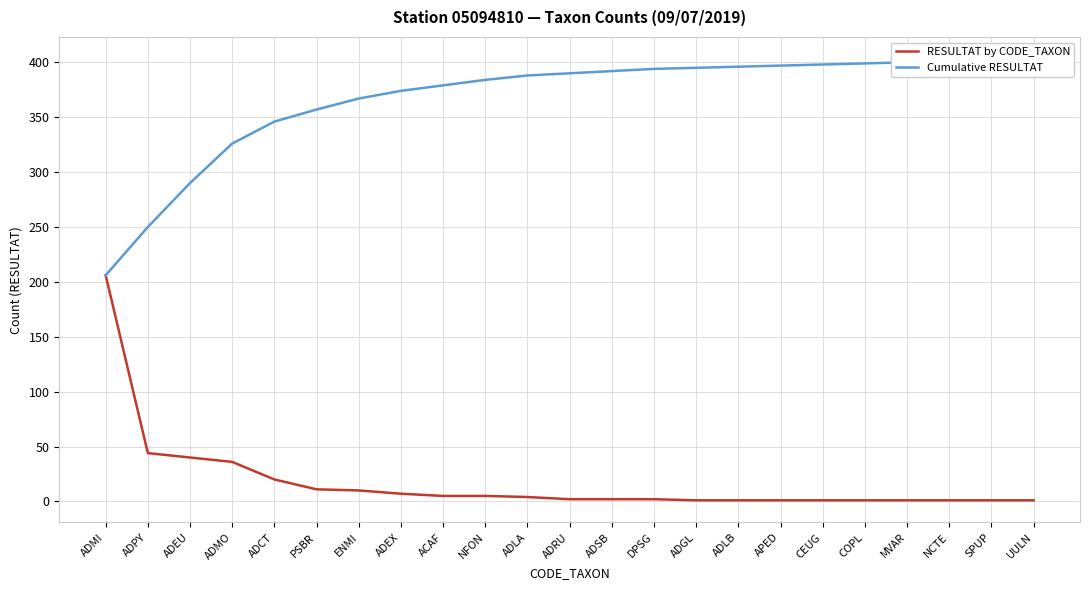

Count the number of data series in this chart.

2